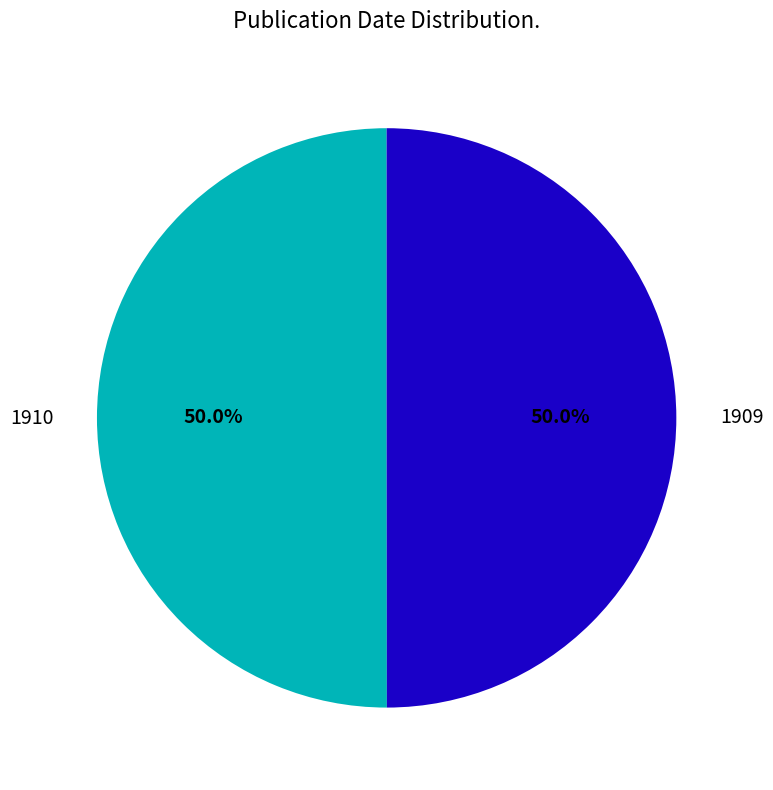

What is the total percentage of 1910 and 1909?

100.0%